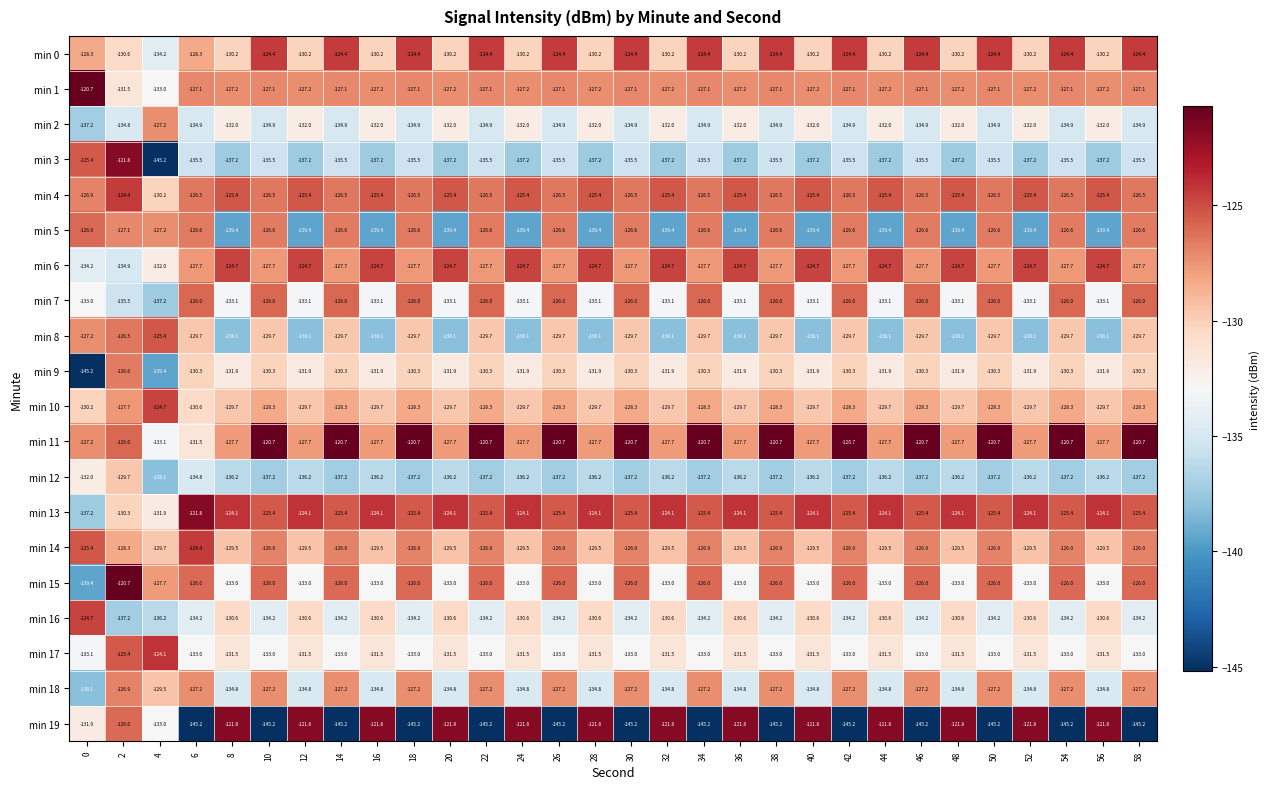

What is the highest value of the min 12 series?

-129.7